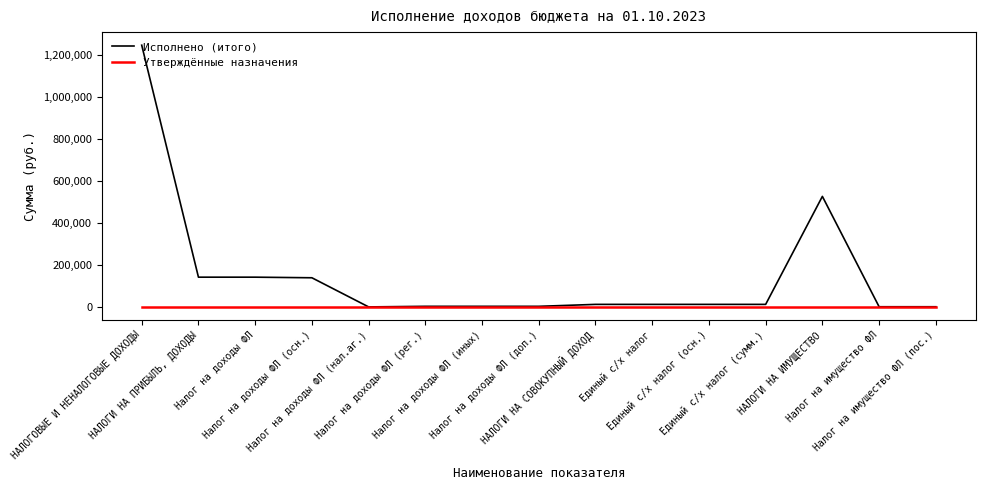

The Исполнено (итого) series shows 188559.0 at НАЛОГИ НА ПРИБЫЛЬ, ДОХОДЫ. True or false?

False